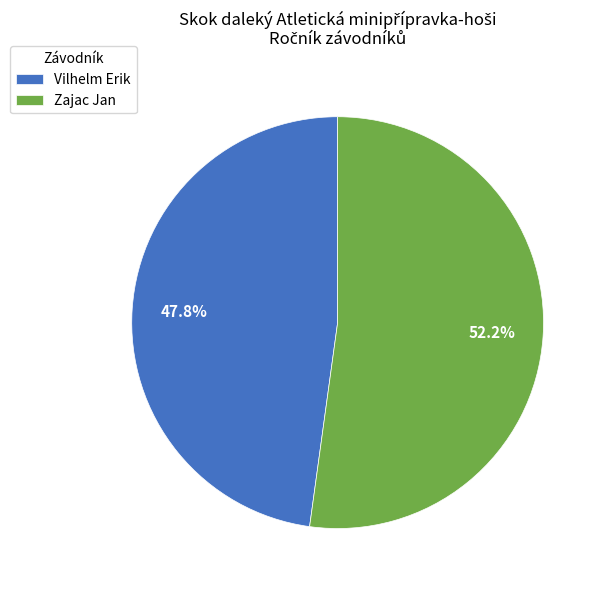

Which category has the biggest portion of the pie?

Zajac Jan